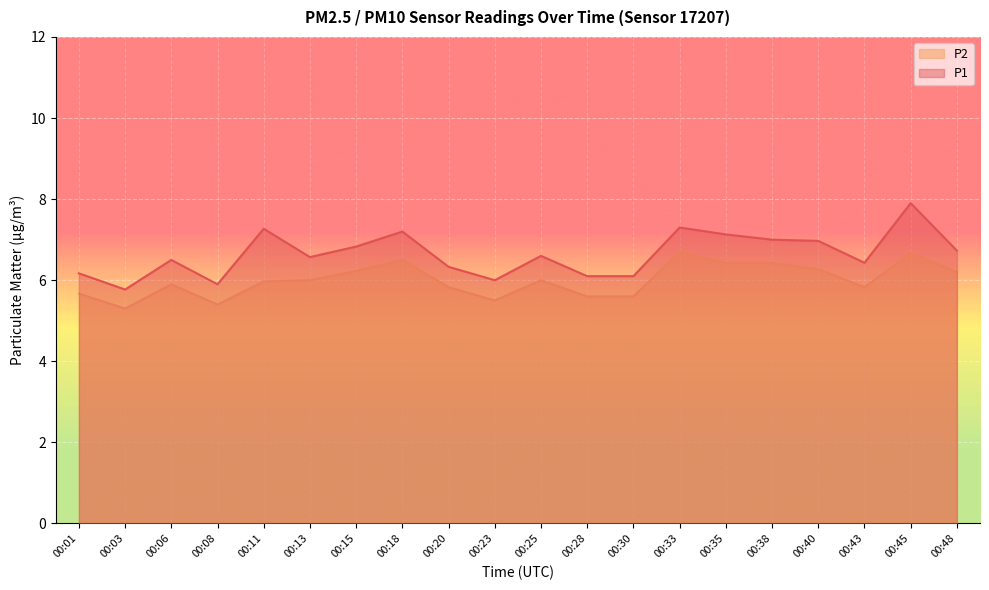

True or false: P1 has a value of 10.1 at 00:11.

False